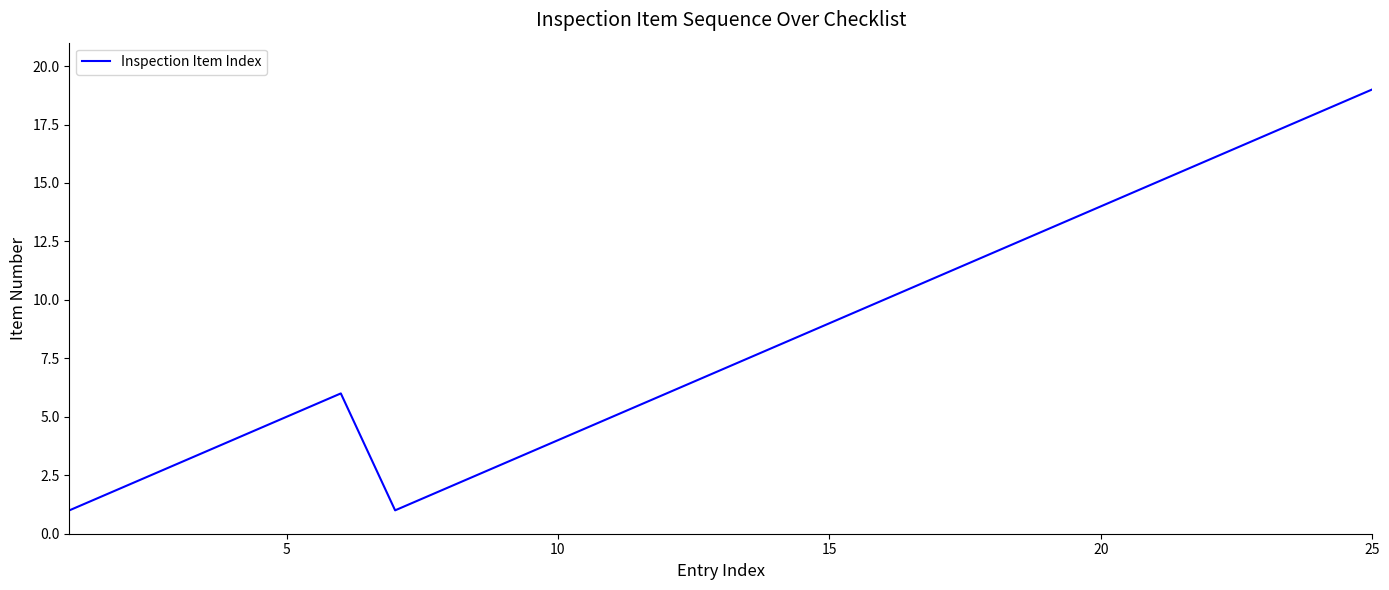

Reading left to right, transcribe all the data shown in this chart.

1	2	3	4	5	6	1	2	3	4	5	6	7	8	9	10	11	12	13	14	15	16	17	18	19